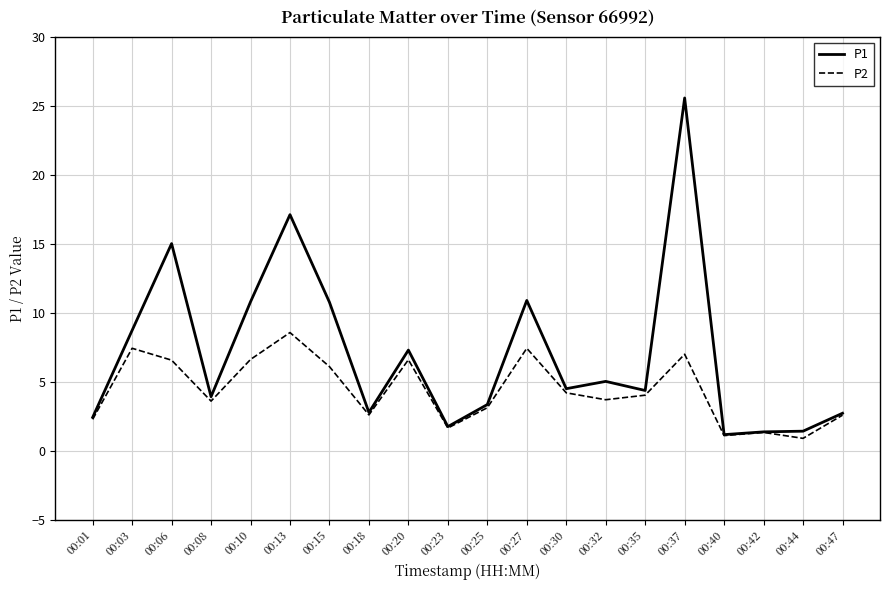

Between 00:20 and 00:40, which series saw the biggest shift?

P1